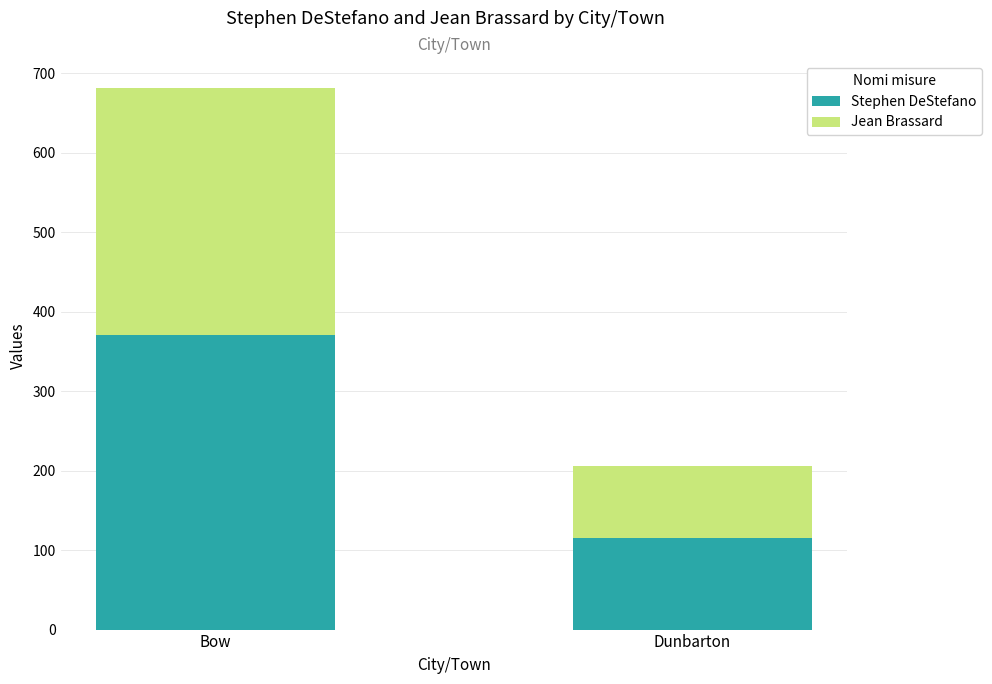

Is it true that Stephen DeStefano equals 162 at Bow?

False